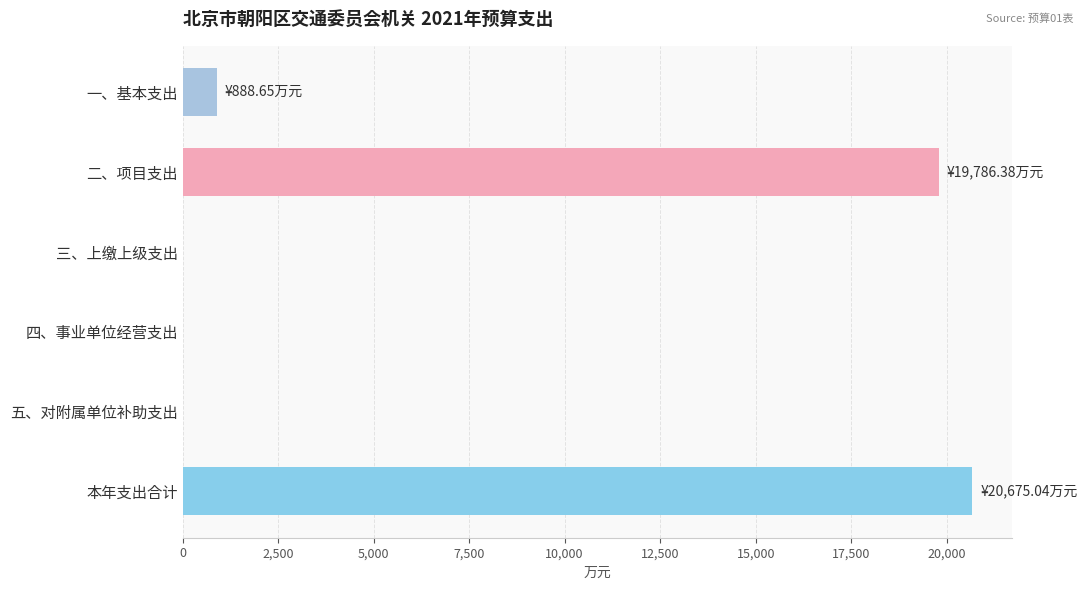

How many distinct data groups are displayed?

1